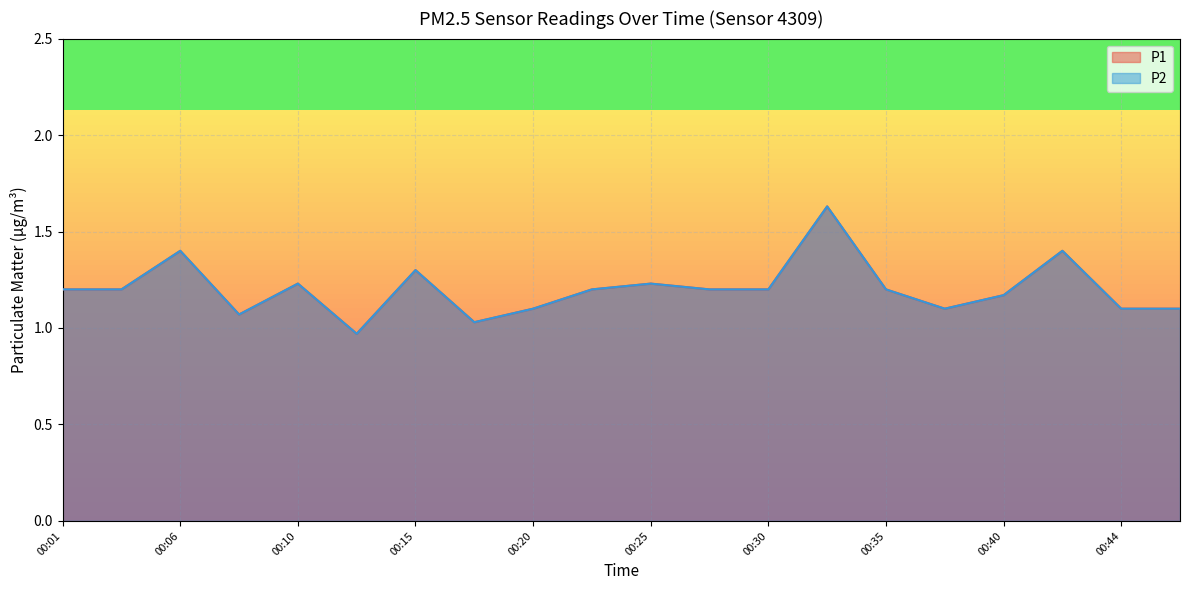

Does the chart display data point markers on the line(s)?

No